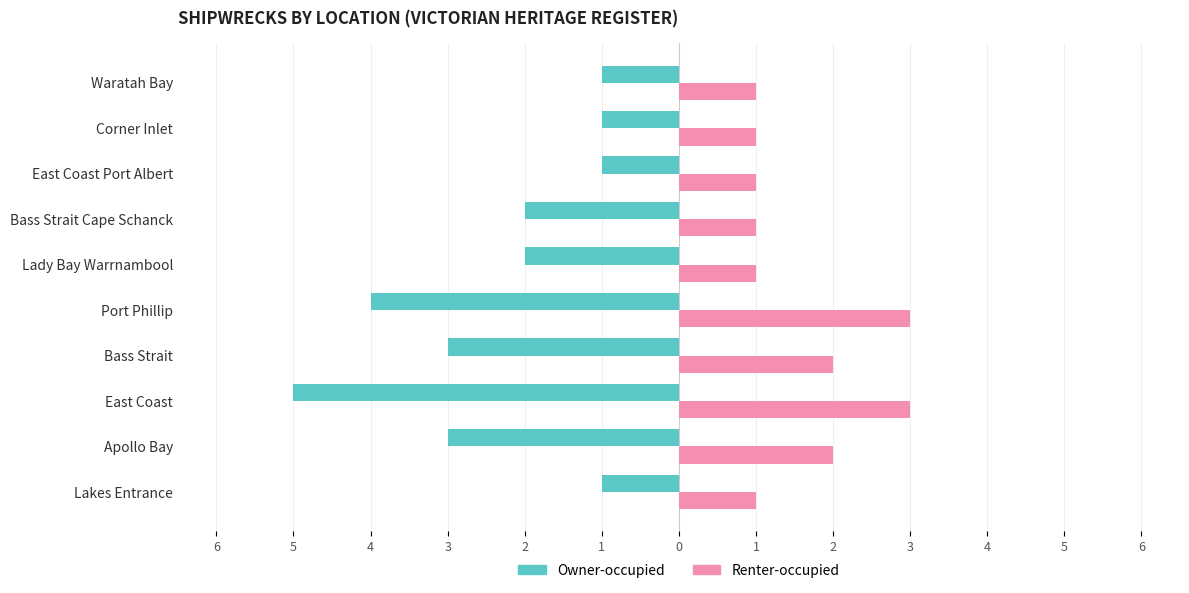

What are all the series names shown in the legend?

Owner-occupied, Renter-occupied